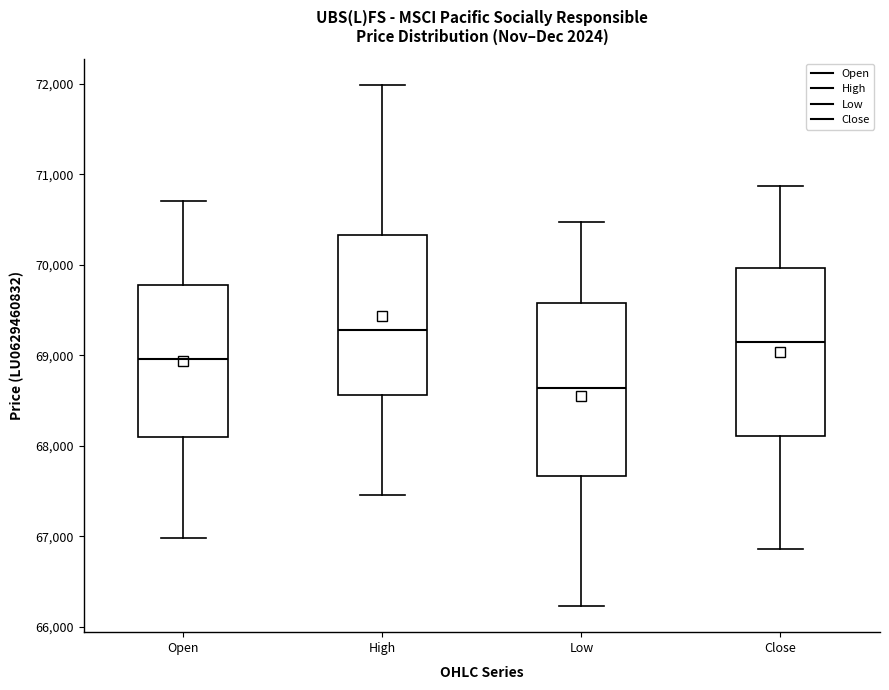

Which box's median line is the lowest?

Low